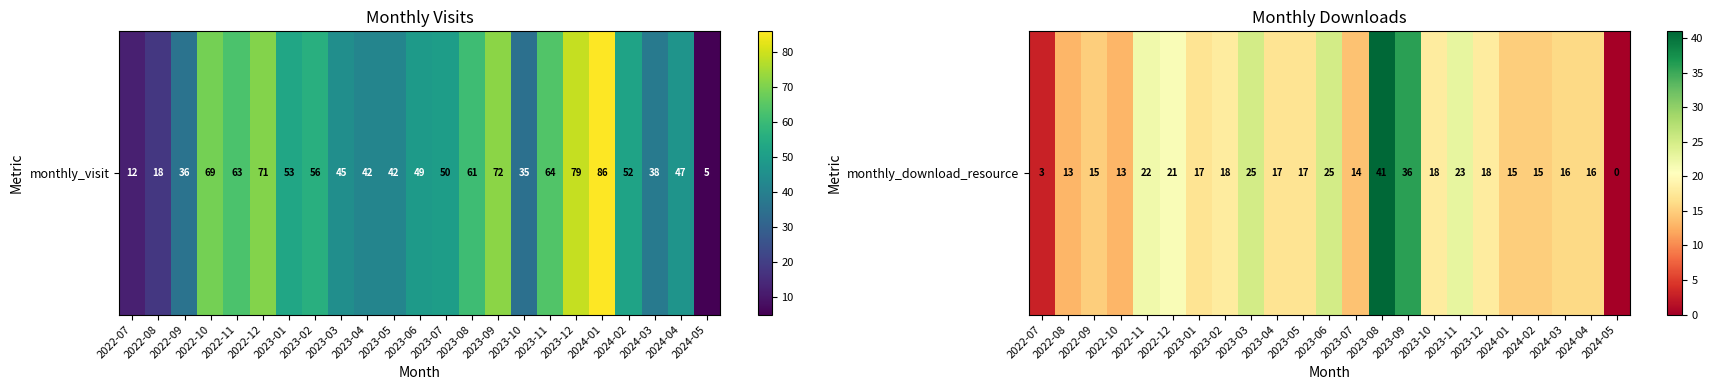

What is the sum of all values?

418